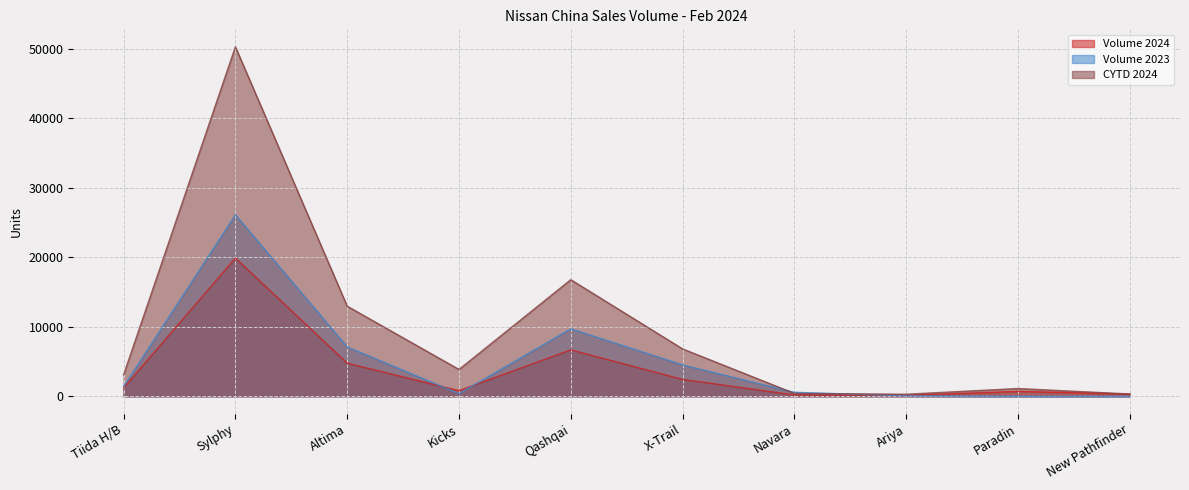

True or false: Volume 2024 has more than 2 points higher than both neighbors.

True